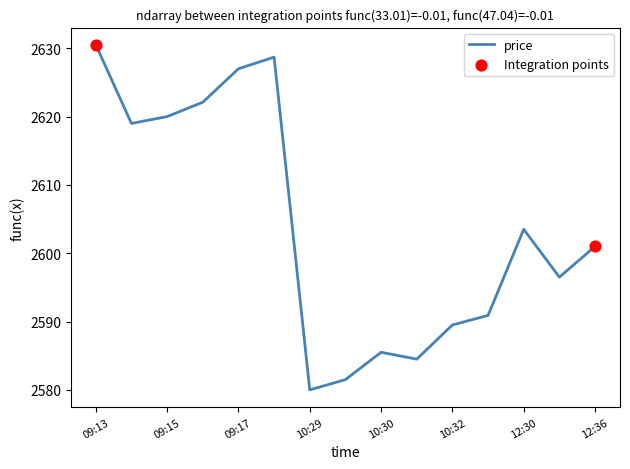

What is the difference between the maximum and minimum values?

50.5